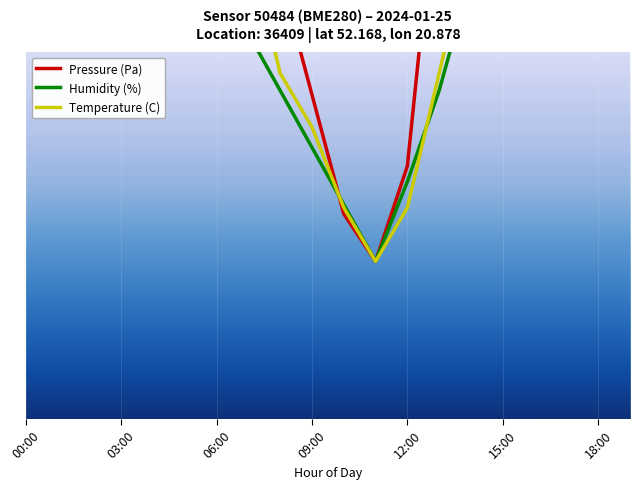

What is the average value of the Temperature (C) series?

145.0